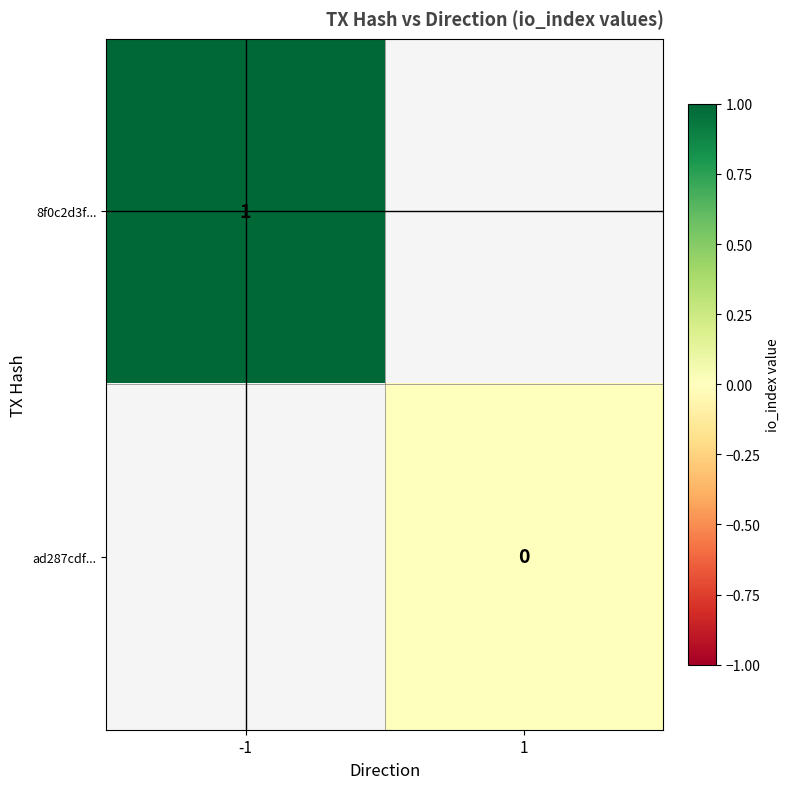

Is the value of ad287cdf... at 1 greater than the value of 8f0c2d3f... at -1?

No